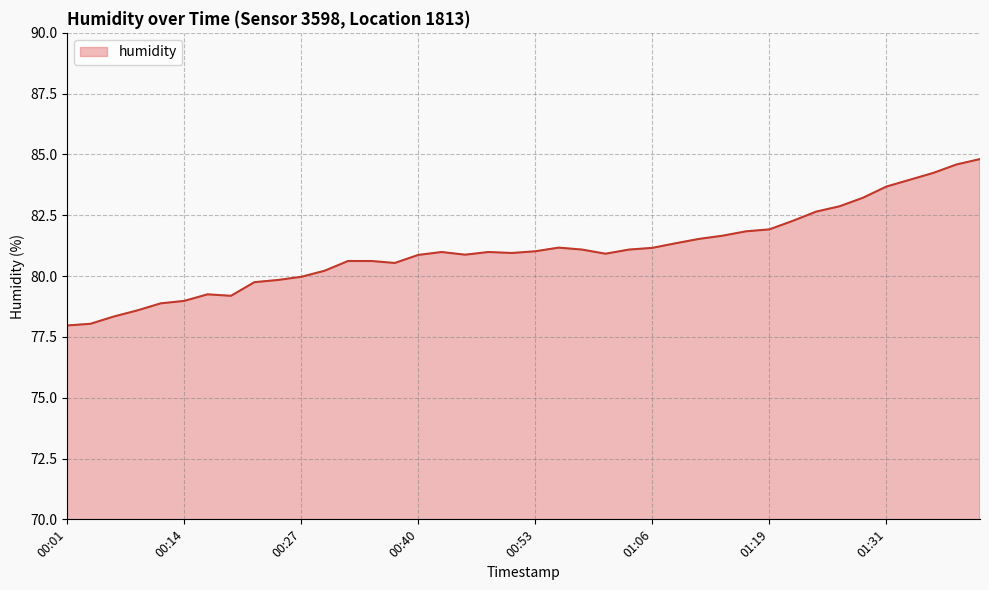

What is the smallest value displayed?

78.0